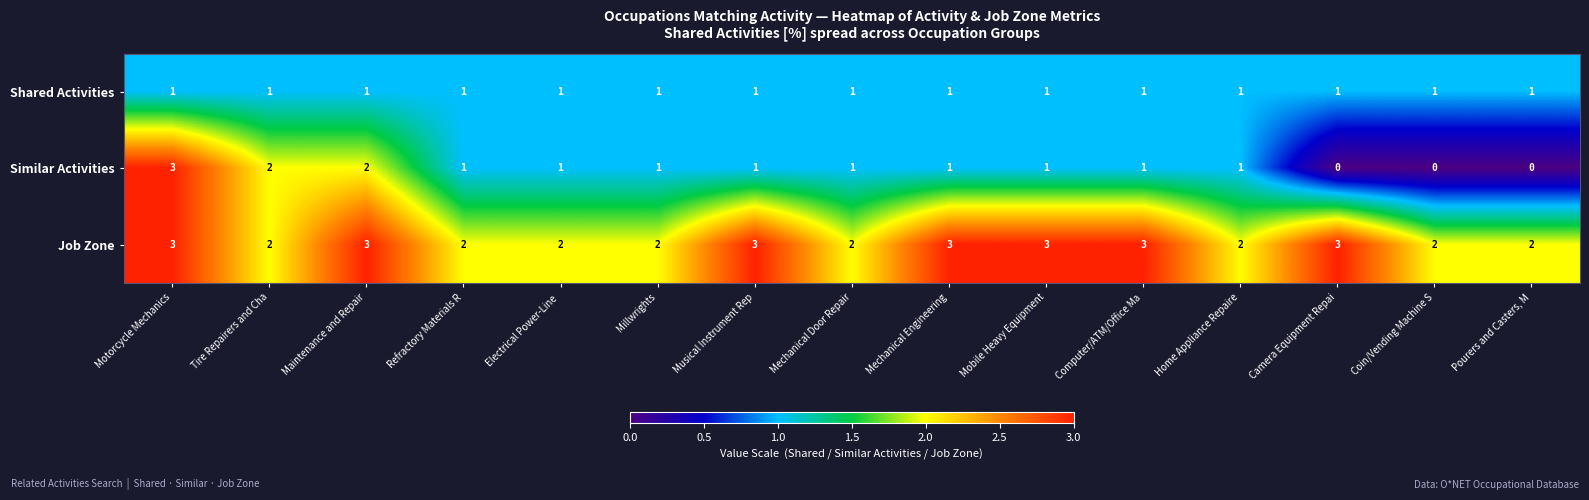

What is the sum of all Shared Activities values?

15